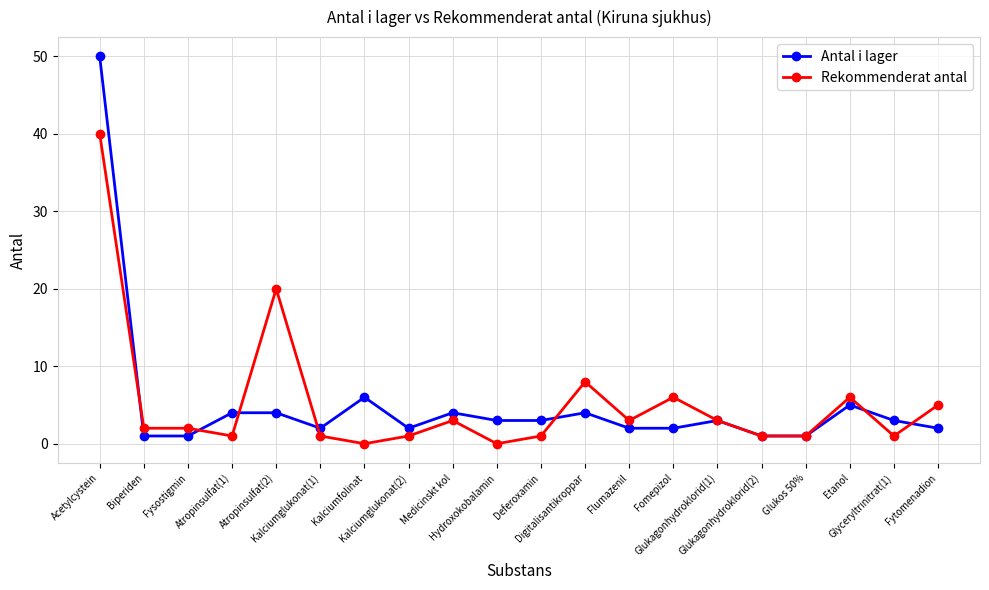

True or false: Rekommenderat antal has a value of 1 at Glukos 50%.

True